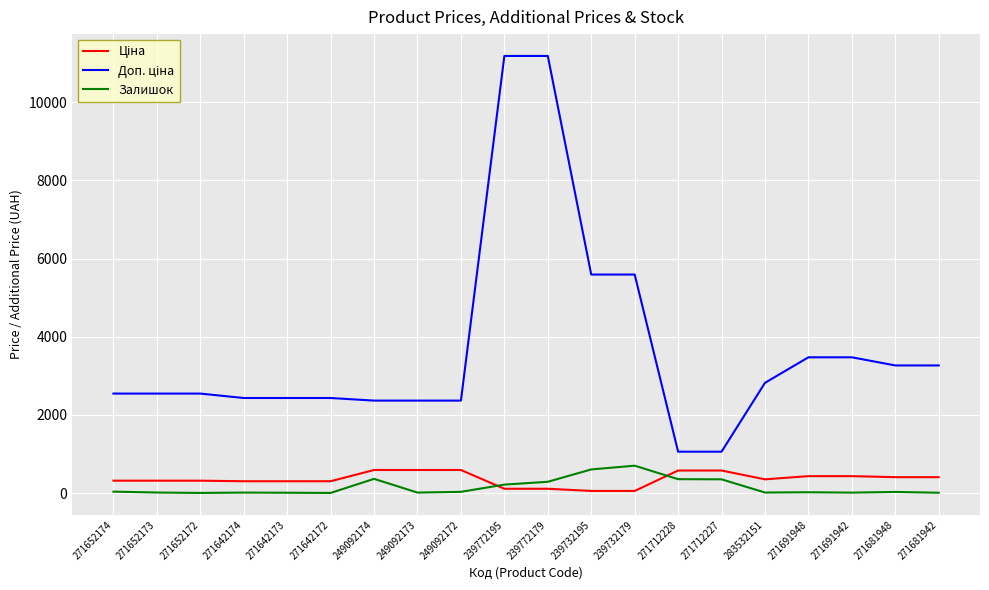

What is the total value across all series at 271712227?

1991.1